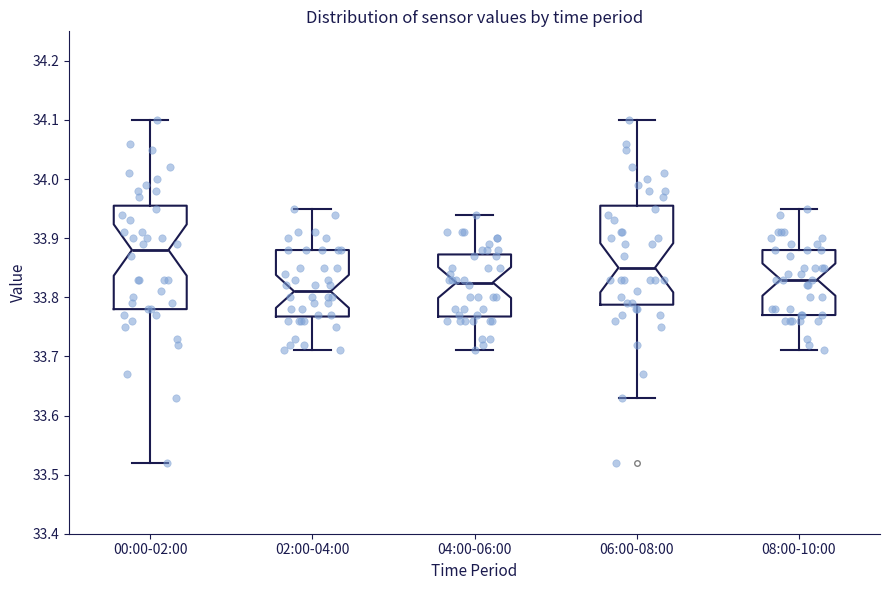

Reading left to right, read every box against the y-axis: the position of its median line, the range the box covers, and the ends of its whiskers. The values are not printed on the chart, so give them approximately, as read against the axis.

00:00-02:00: median 33.88, box 33.78 to 33.96, whiskers 33.52 to 34.10
02:00-04:00: median 33.81, box 33.77 to 33.88, whiskers 33.71 to 33.95
04:00-06:00: median 33.83, box 33.77 to 33.87, whiskers 33.71 to 33.94
06:00-08:00: median 33.85, box 33.79 to 33.96, whiskers 33.63 to 34.10
08:00-10:00: median 33.83, box 33.77 to 33.88, whiskers 33.71 to 33.95